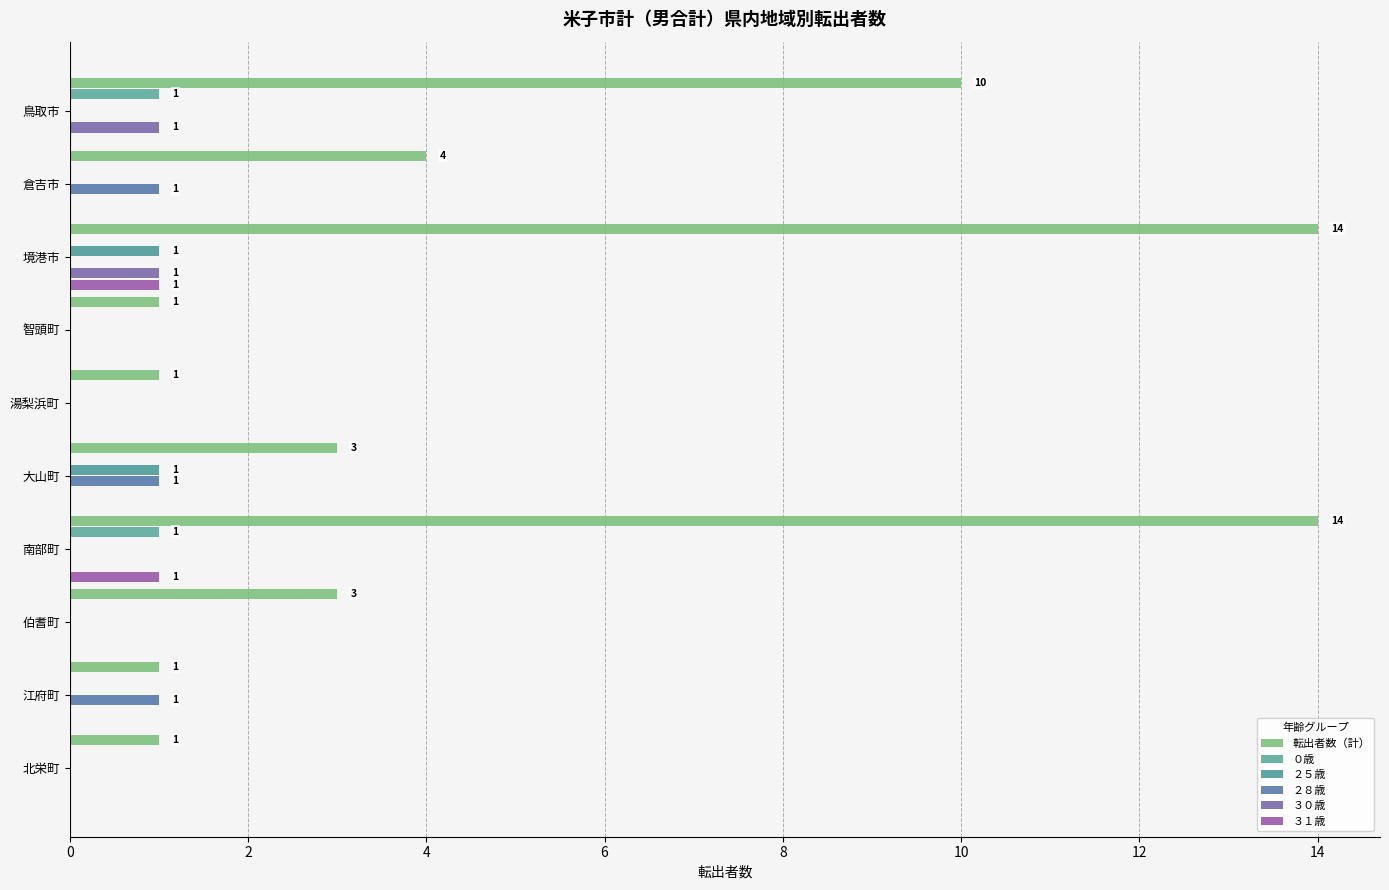

Which series has the largest total across all categories?

転出者数（計）